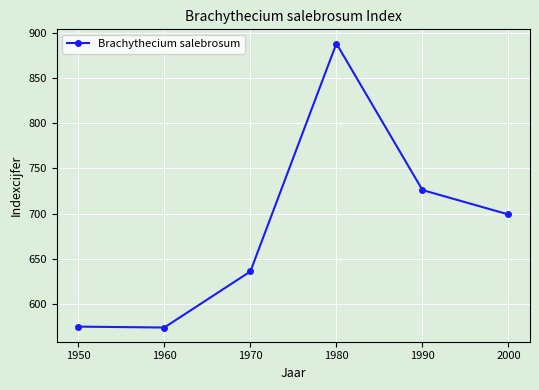

At which category does the chart reach its peak across all series?

1980